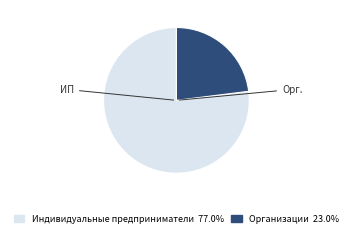

The Организации slice represents 8% of the pie. True or false?

False